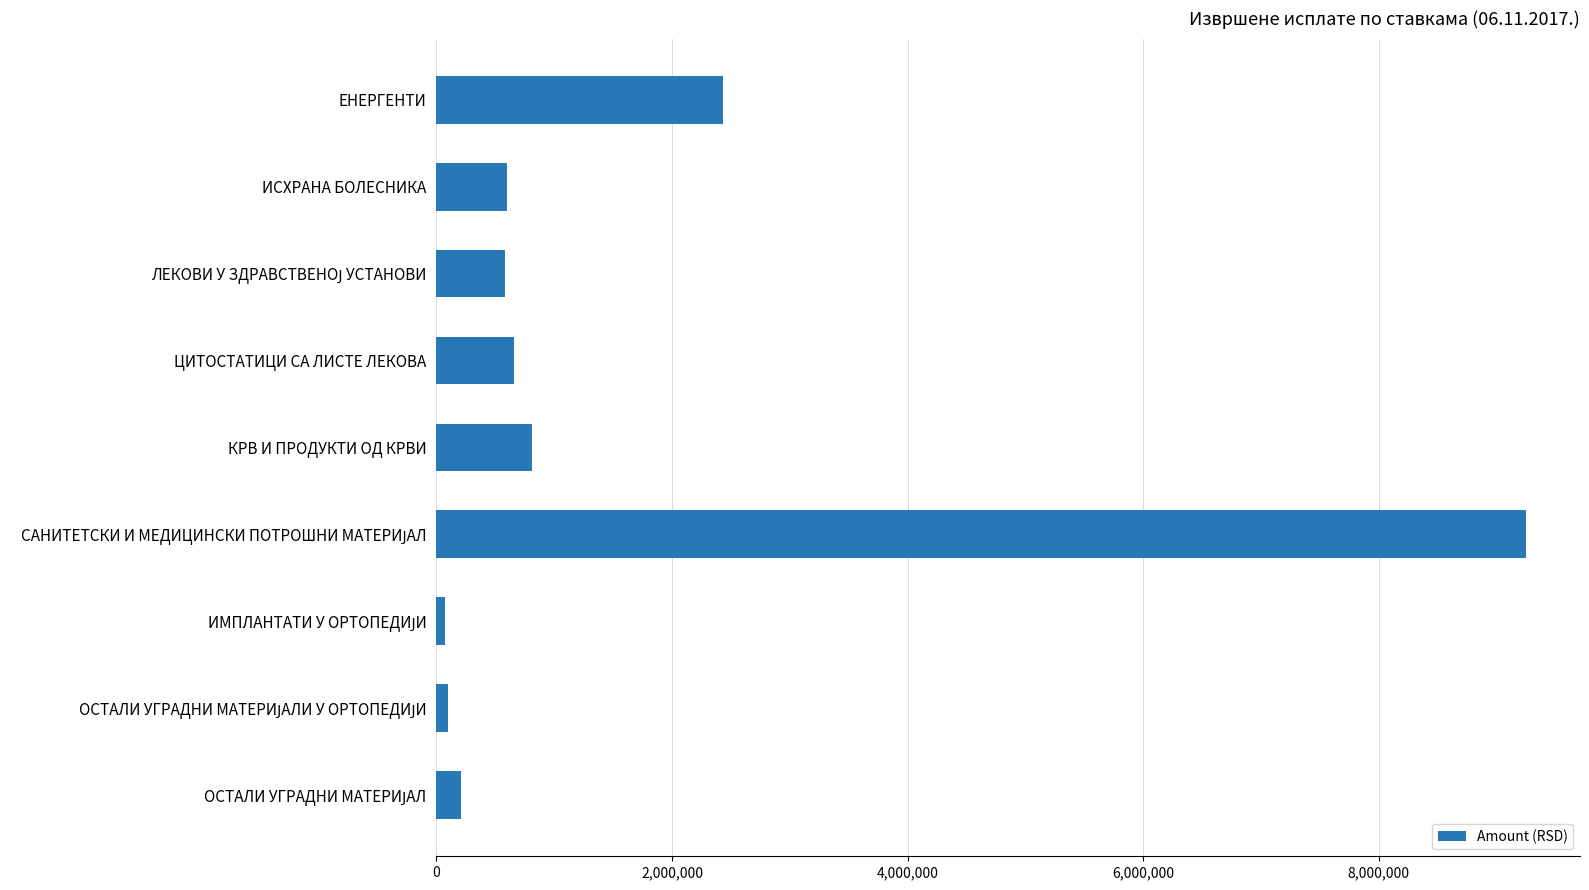

What is the maximum value shown in the chart?

9245735.3